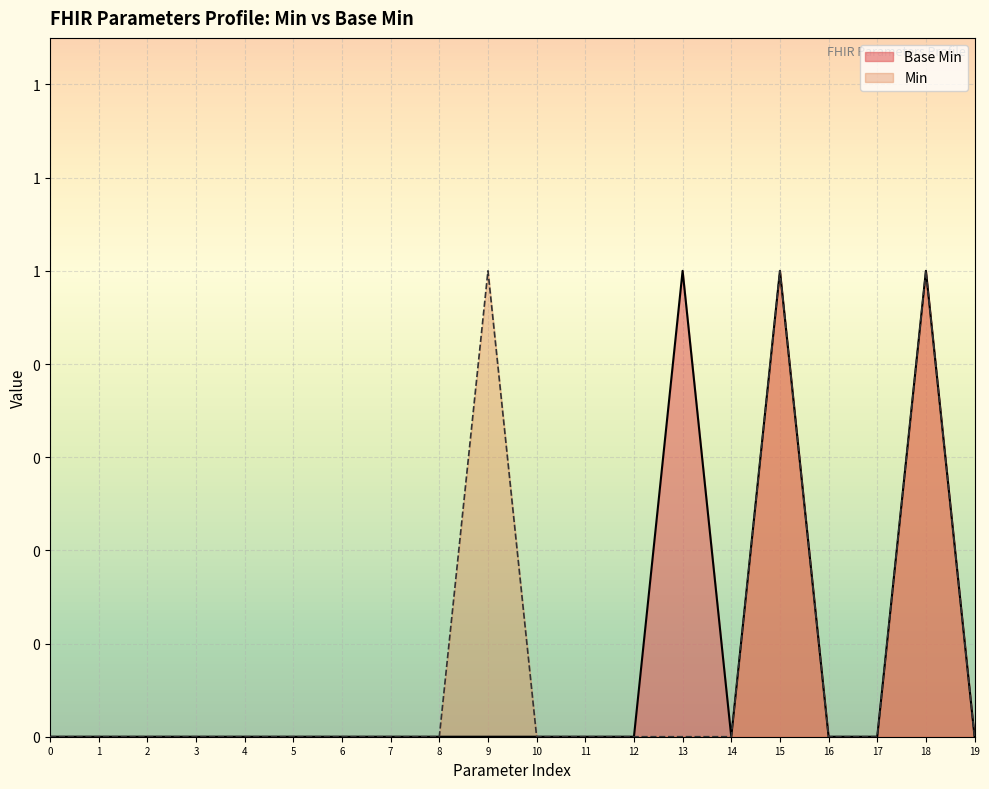

True or false: the data has more than 1 interior local peaks.

True